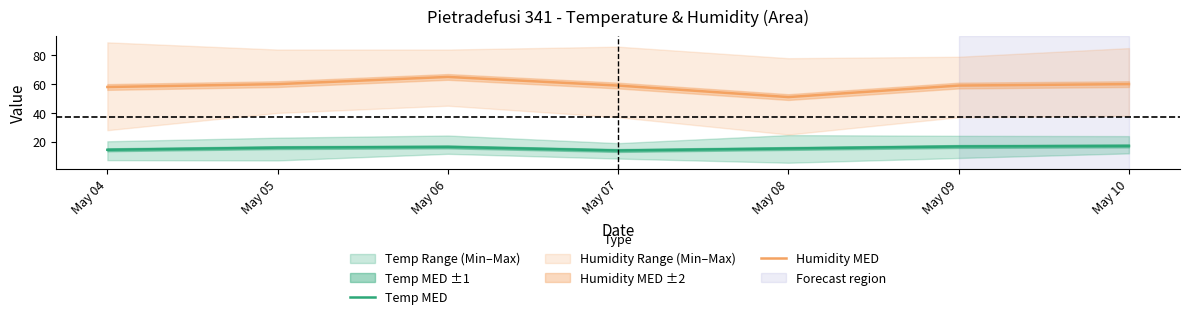

Does the chart display data point markers on the line(s)?

No